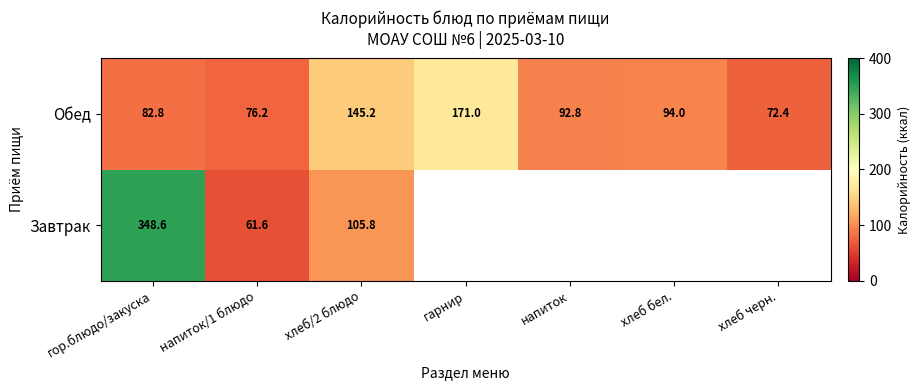

Which category has the lowest value in the Обед series?

хлеб черн.